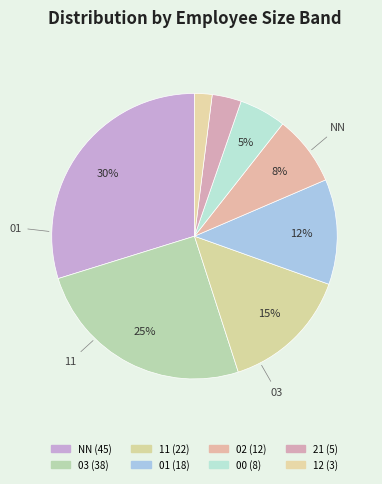

To the nearest percent, what percentage of the pie is 12?

2%